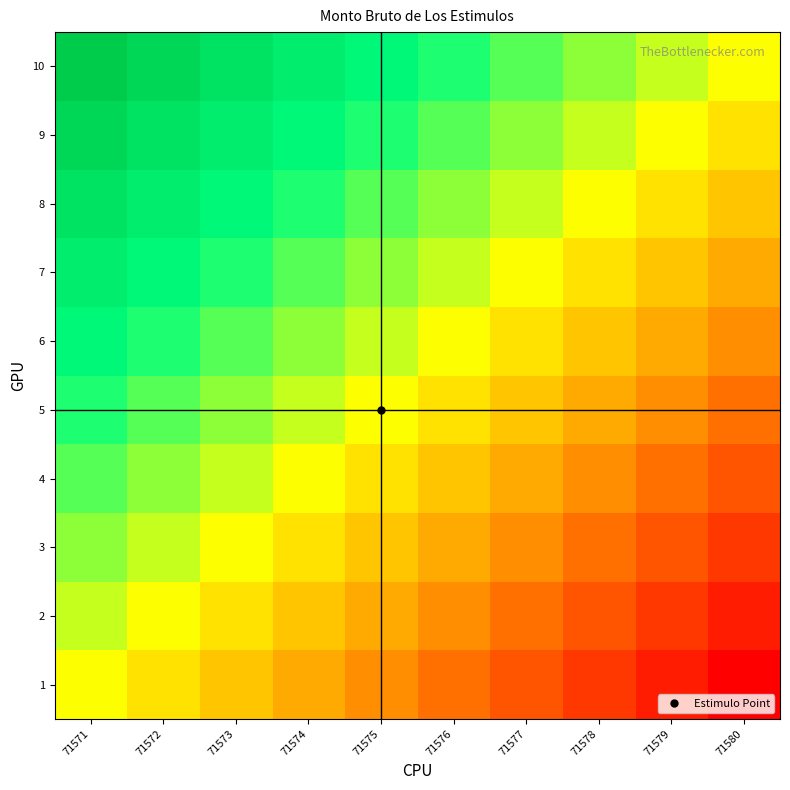

Reading left to right, list all the values displayed in this chart.

1: 71571=0.0	71572=-0.1	71573=-0.2	71574=-0.3	71575=-0.4	71576=-0.6	71577=-0.7	71578=-0.8	71579=-0.9	71580=-1.0
2: 71571=0.1	71572=0.0	71573=-0.1	71574=-0.2	71575=-0.3	71576=-0.4	71577=-0.6	71578=-0.7	71579=-0.8	71580=-0.9
3: 71571=0.2	71572=0.1	71573=0.0	71574=-0.1	71575=-0.2	71576=-0.3	71577=-0.4	71578=-0.6	71579=-0.7	71580=-0.8
4: 71571=0.3	71572=0.2	71573=0.1	71574=0.0	71575=-0.1	71576=-0.2	71577=-0.3	71578=-0.4	71579=-0.6	71580=-0.7
5: 71571=0.4	71572=0.3	71573=0.2	71574=0.1	71575=0.0	71576=-0.1	71577=-0.2	71578=-0.3	71579=-0.4	71580=-0.6
6: 71571=0.6	71572=0.4	71573=0.3	71574=0.2	71575=0.1	71576=0.0	71577=-0.1	71578=-0.2	71579=-0.3	71580=-0.4
7: 71571=0.7	71572=0.6	71573=0.4	71574=0.3	71575=0.2	71576=0.1	71577=0.0	71578=-0.1	71579=-0.2	71580=-0.3
8: 71571=0.8	71572=0.7	71573=0.6	71574=0.4	71575=0.3	71576=0.2	71577=0.1	71578=0.0	71579=-0.1	71580=-0.2
9: 71571=0.9	71572=0.8	71573=0.7	71574=0.6	71575=0.4	71576=0.3	71577=0.2	71578=0.1	71579=0.0	71580=-0.1
10: 71571=1.0	71572=0.9	71573=0.8	71574=0.7	71575=0.6	71576=0.4	71577=0.3	71578=0.2	71579=0.1	71580=0.0